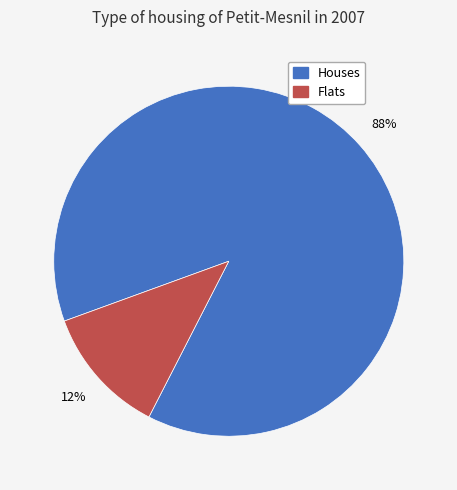

How many slices are in this pie chart?

2